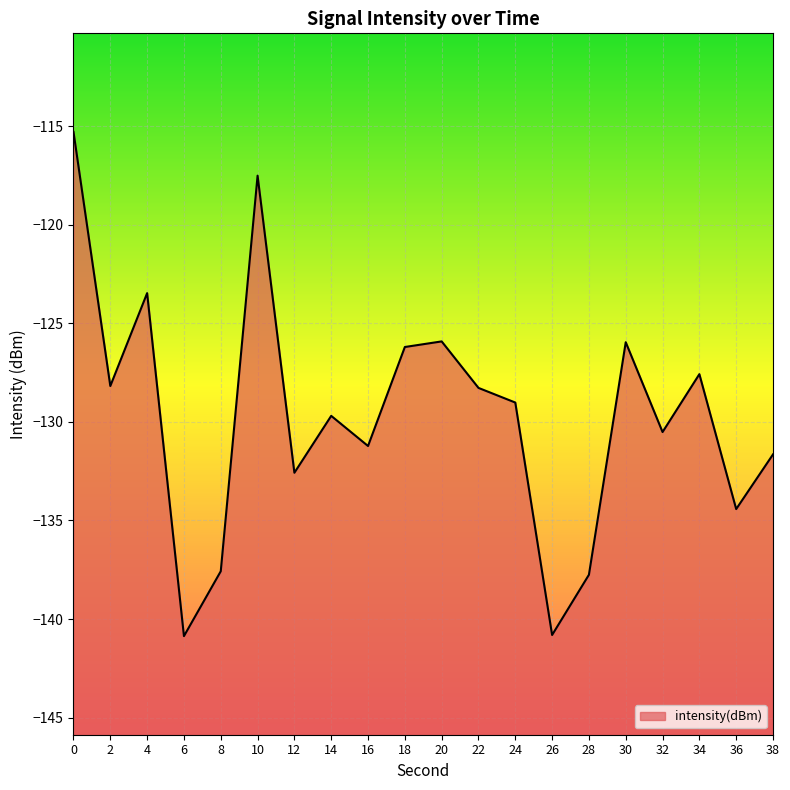

Where is the first local maximum?

4